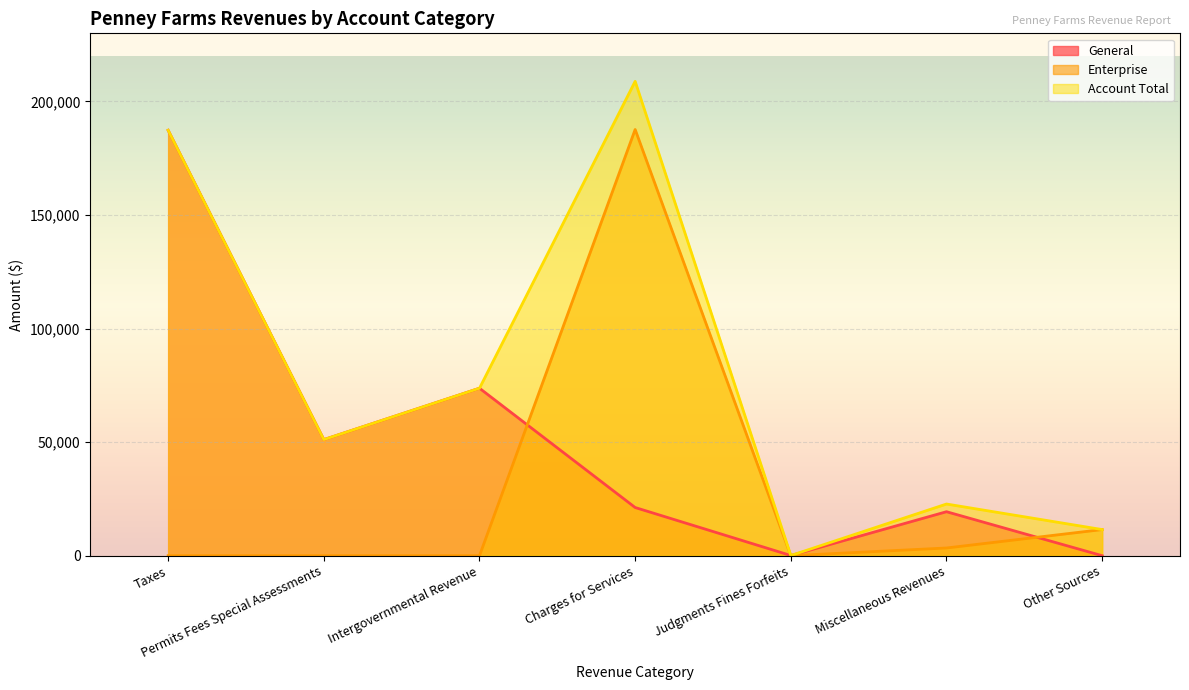

The Account Total series shows 25015 at Intergovernmental Revenue. True or false?

False